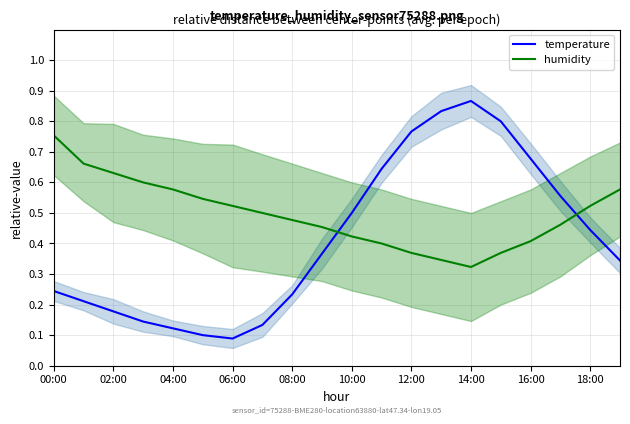

Count the temperature values in the range 0 to 1.

20